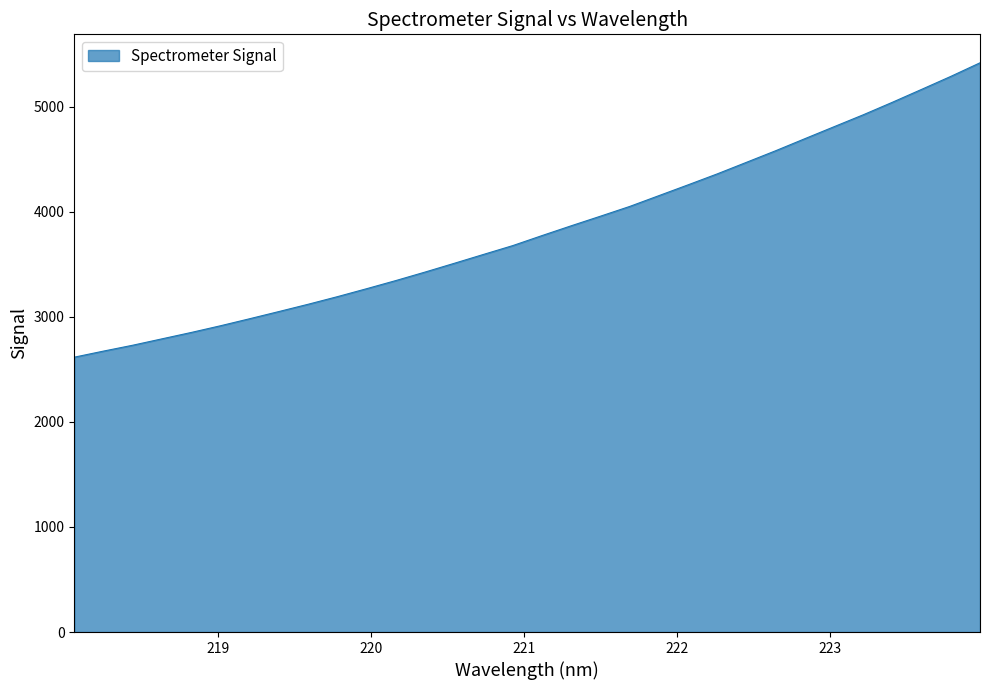

How many distinct data groups are displayed?

1